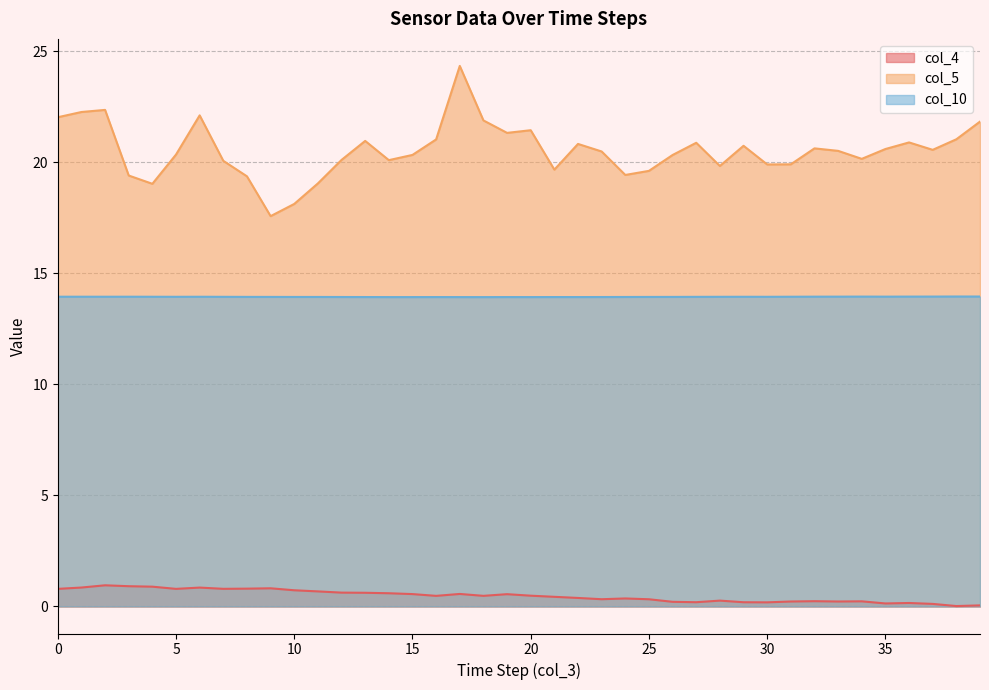

Rank the series by their maximum value, from lowest to highest.

col_4, col_10, col_5